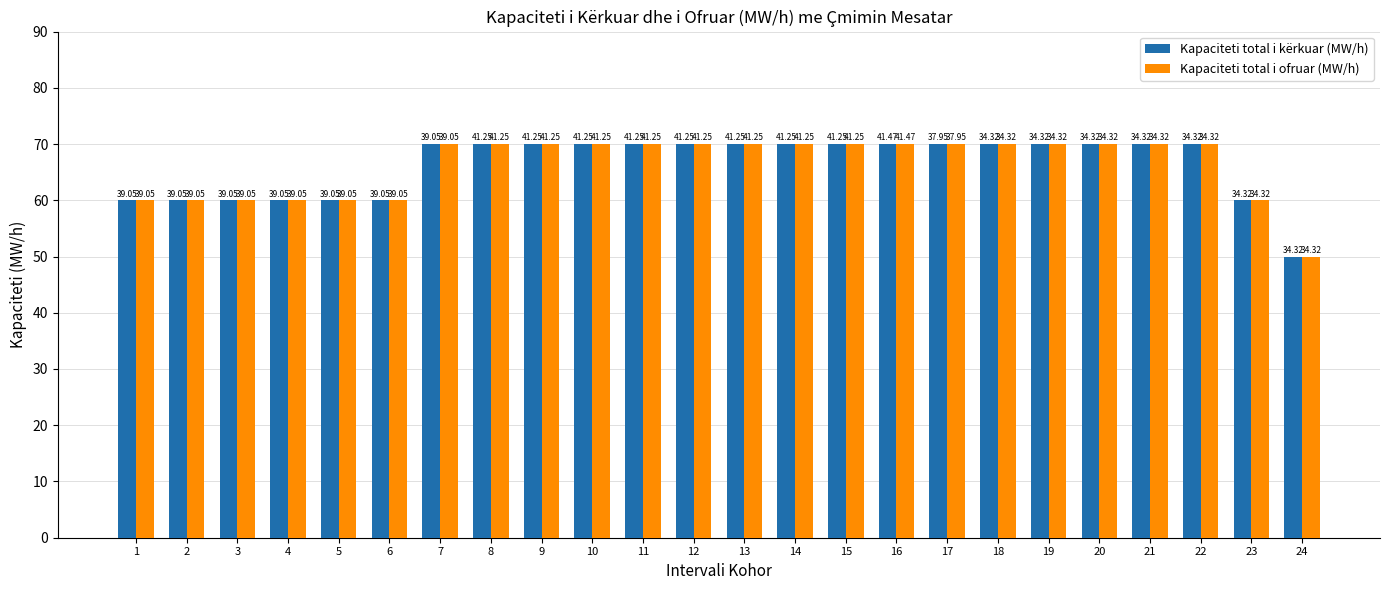

What are all the series names shown in the legend?

Kapaciteti total i kërkuar (MW/h), Kapaciteti total i ofruar (MW/h)